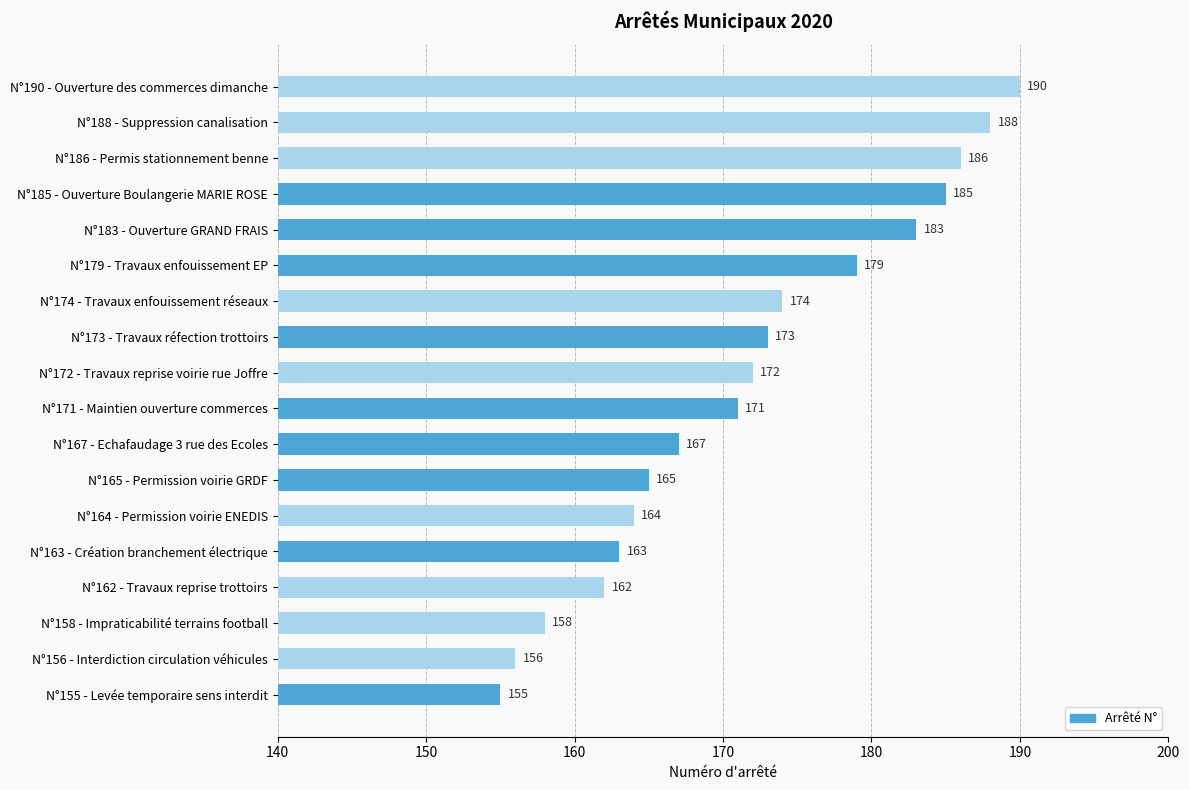

The chart shows a value of 71 at N°190 - Ouverture des commerces dimanche. True or false?

False